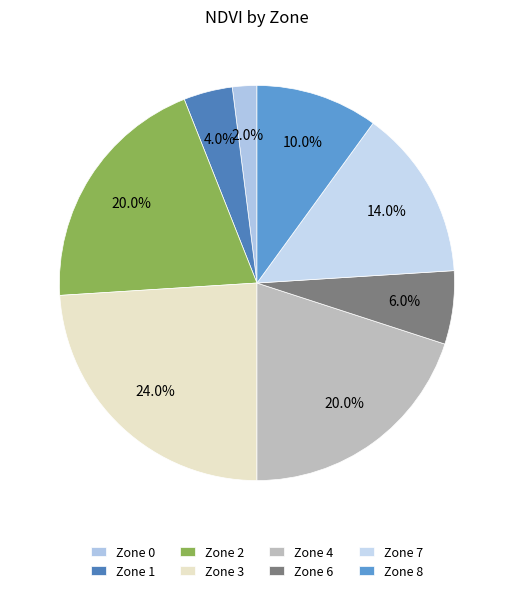

Rank the categories by value from highest to lowest.

Zone 3, Zone 2, Zone 4, Zone 7, Zone 8, Zone 6, Zone 1, Zone 0